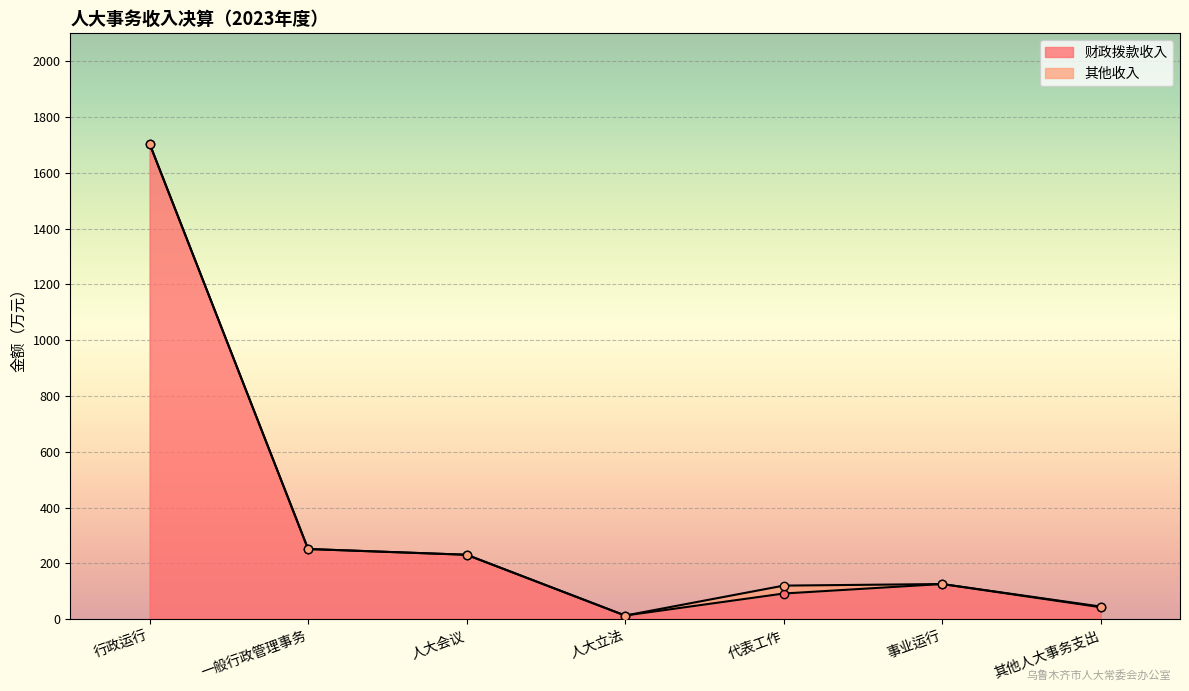

How many values are below 125?

3